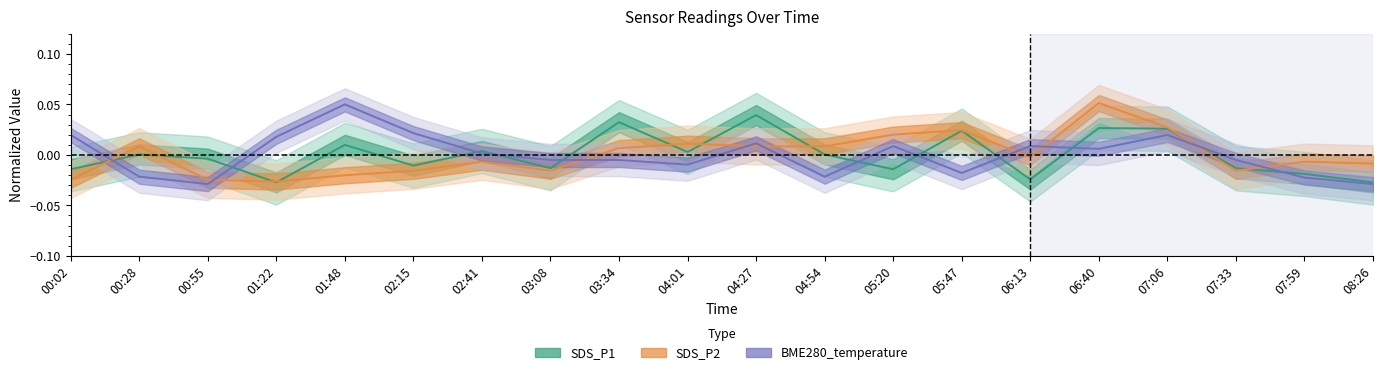

Reading right to left, extract all data points from this chart.

SDS_P1: -0.0	-0.0	-0.0	0.0	0.0	-0.0	0.0	-0.0	0.0	0.0	0.0	0.0	-0.0	0.0	-0.0	0.0	-0.0	-0.0	0.0	-0.0
SDS_P2: -0.0	-0.0	-0.0	0.0	0.1	-0.0	0.0	0.0	0.0	0.0	0.0	0.0	-0.0	-0.0	-0.0	-0.0	-0.0	-0.0	0.0	-0.0
BME280_temperature: -0.0	-0.0	-0.0	0.0	0.0	0.0	-0.0	0.0	-0.0	0.0	-0.0	-0.0	-0.0	0.0	0.0	0.1	0.0	-0.0	-0.0	0.0